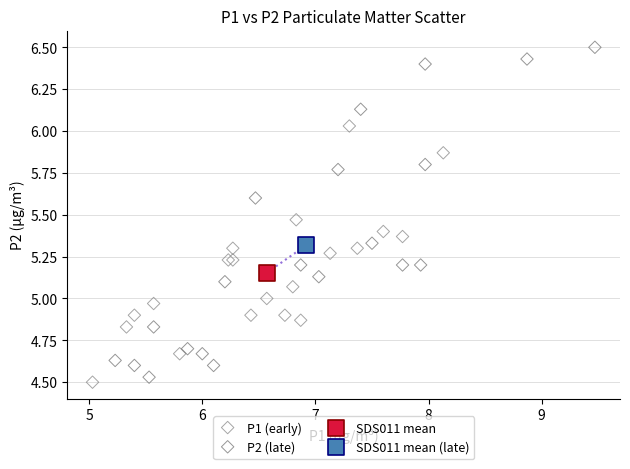

What are all the series names shown in the legend?

P1 (early), P2 (late), SDS011 mean, SDS011 mean (late)